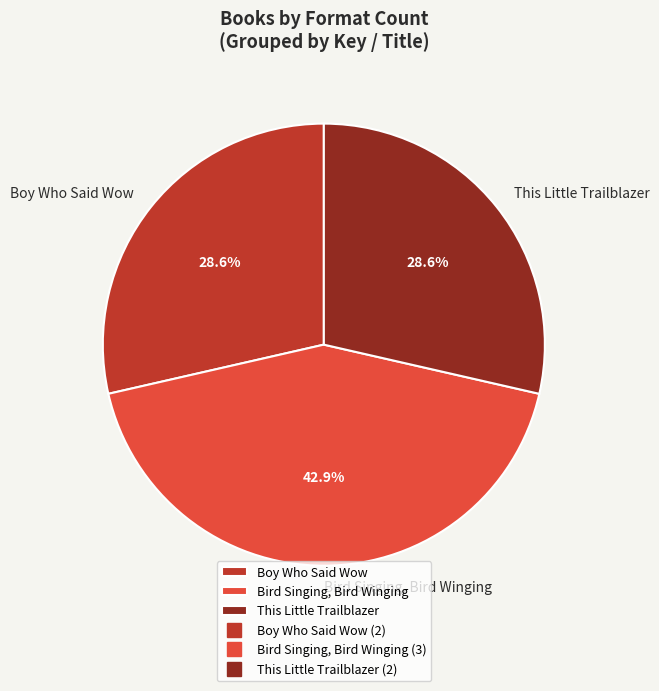

What portion of the pie excludes This Little Trailblazer?

71.4%